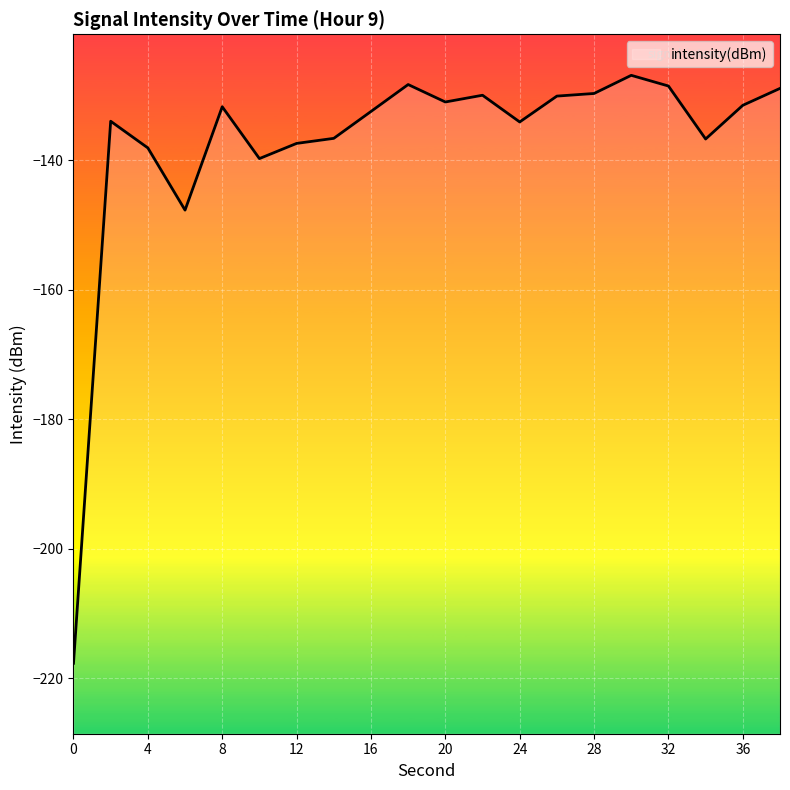

How many lines are shown in the chart?

1